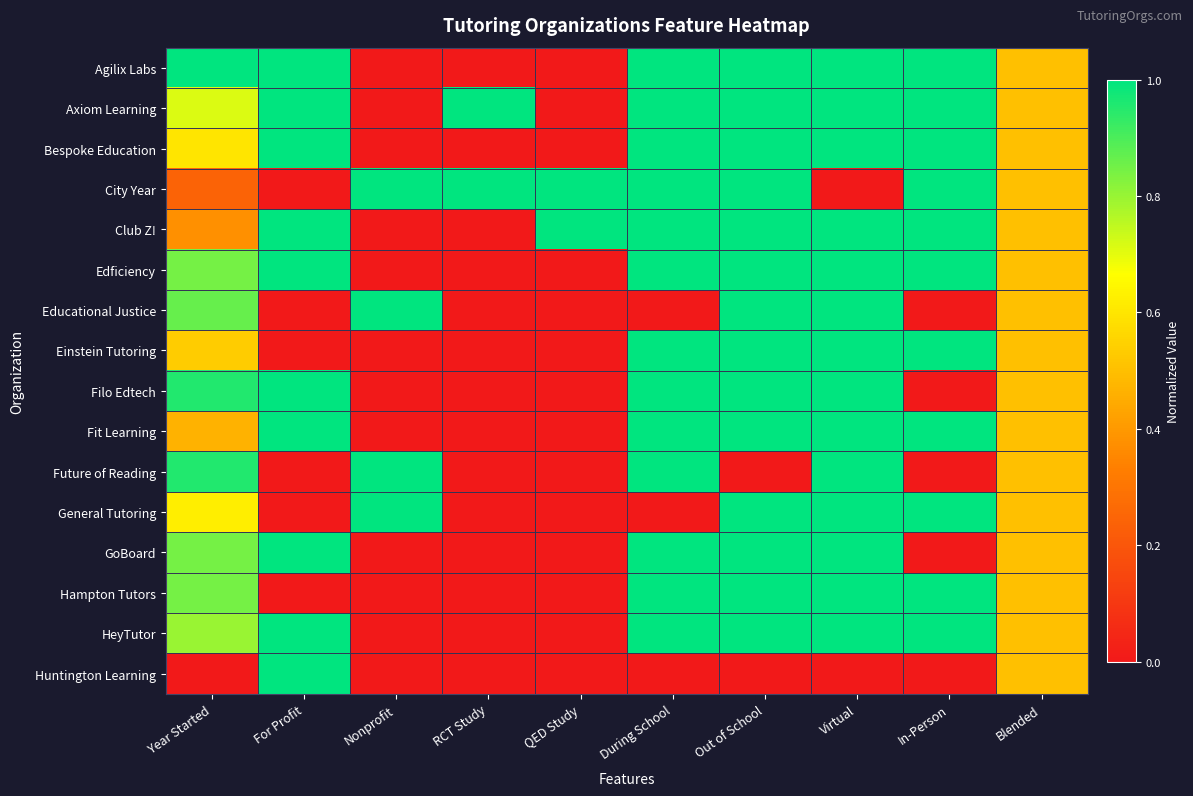

At how many categories does at least one series exceed 0?

10